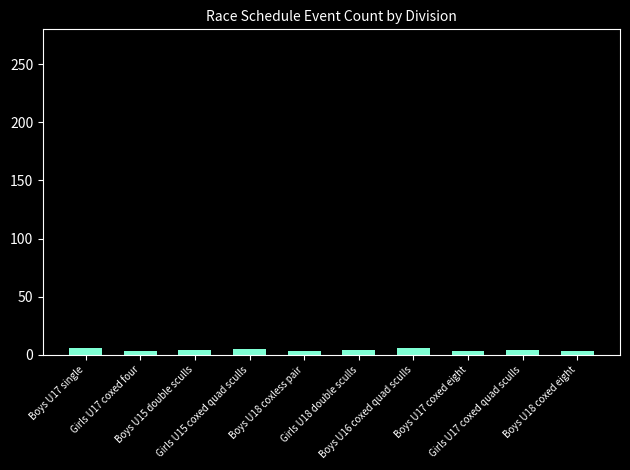

What is the average value?

4